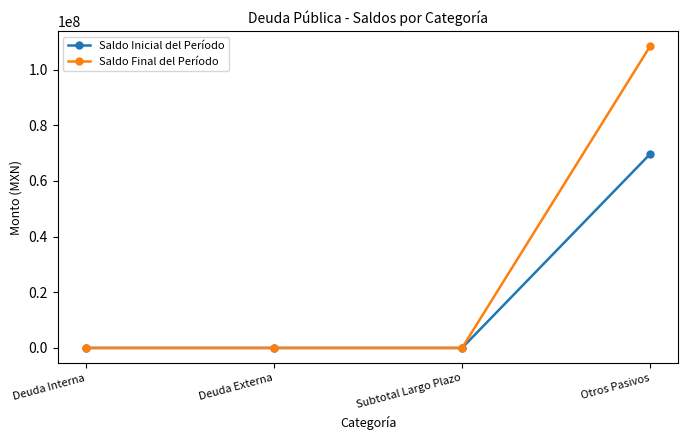

What is the difference between the highest and lowest values at Otros Pasivos?

38731940.2